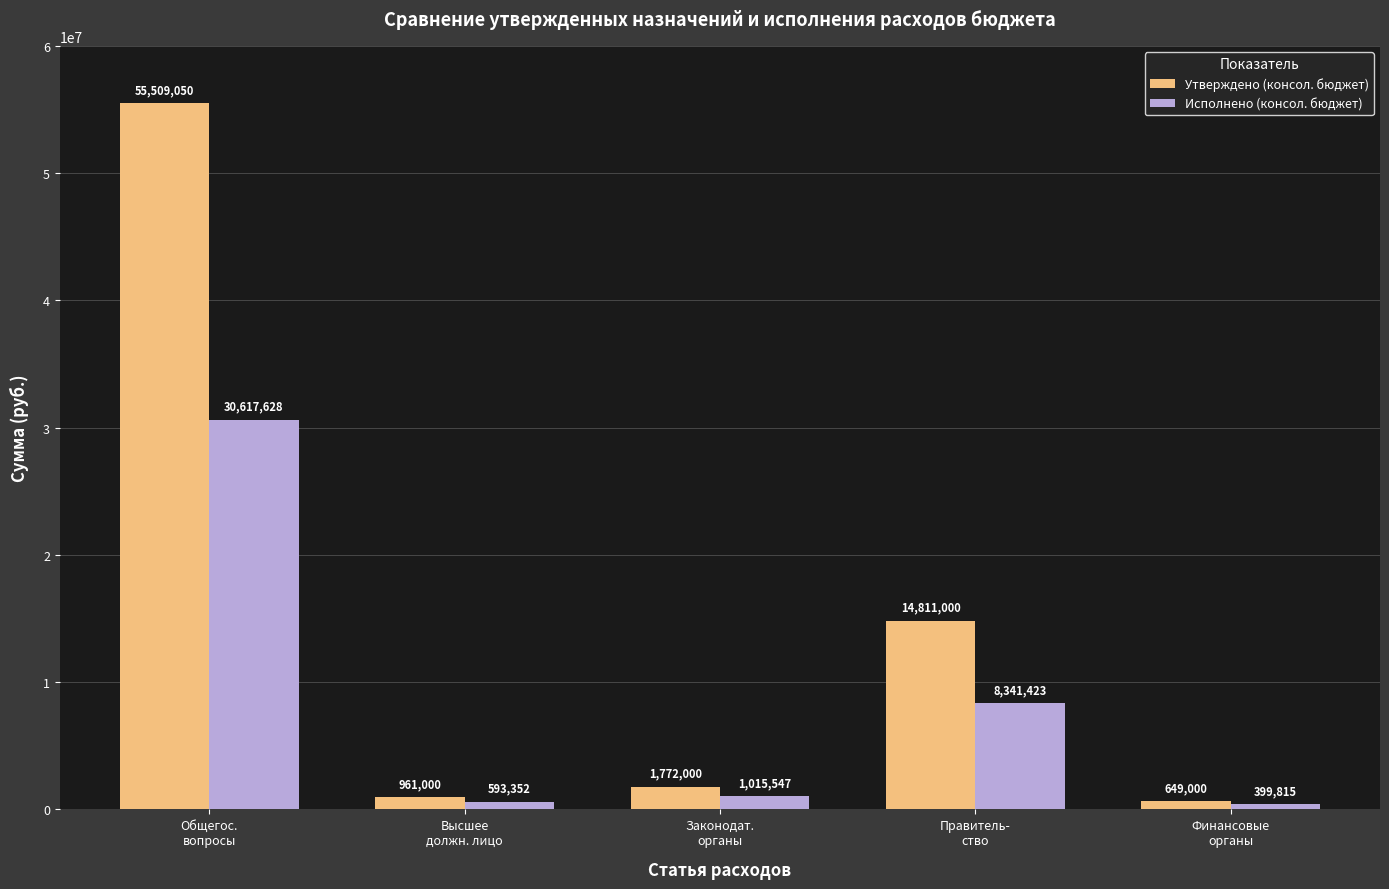

What is the lowest value of the Исполнено (консол. бюджет) series?

399814.7